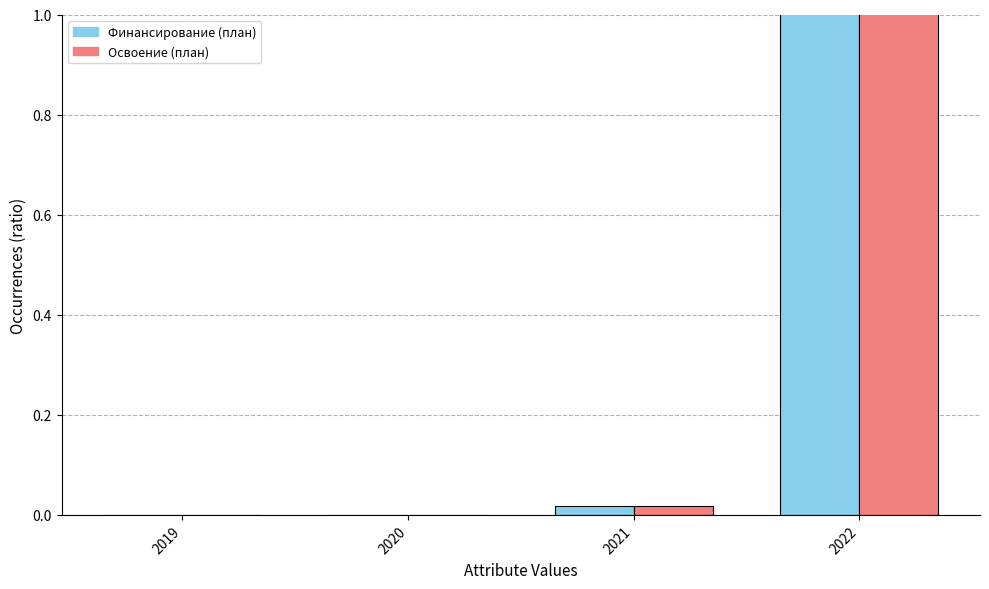

What are all the series names shown in the legend?

Финансирование (план), Освоение (план)